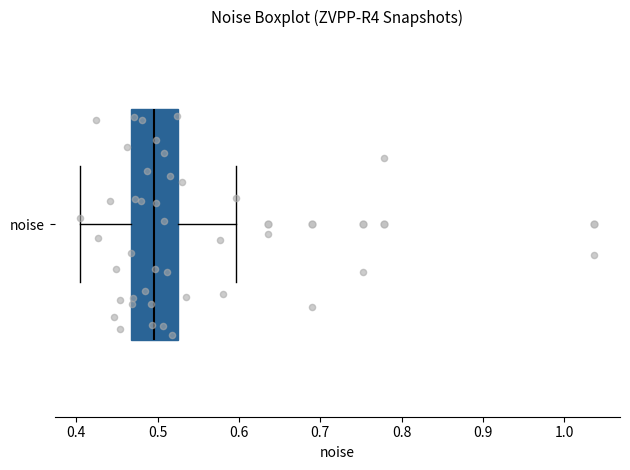

Read this box plot against the x-axis: the position of the median line, the range covered by the box, and the ends of both whiskers. The values are not printed on the chart, so give them approximately, as read against the axis.

median 0.50, box 0.47 to 0.53, whiskers 0.41 to 0.60